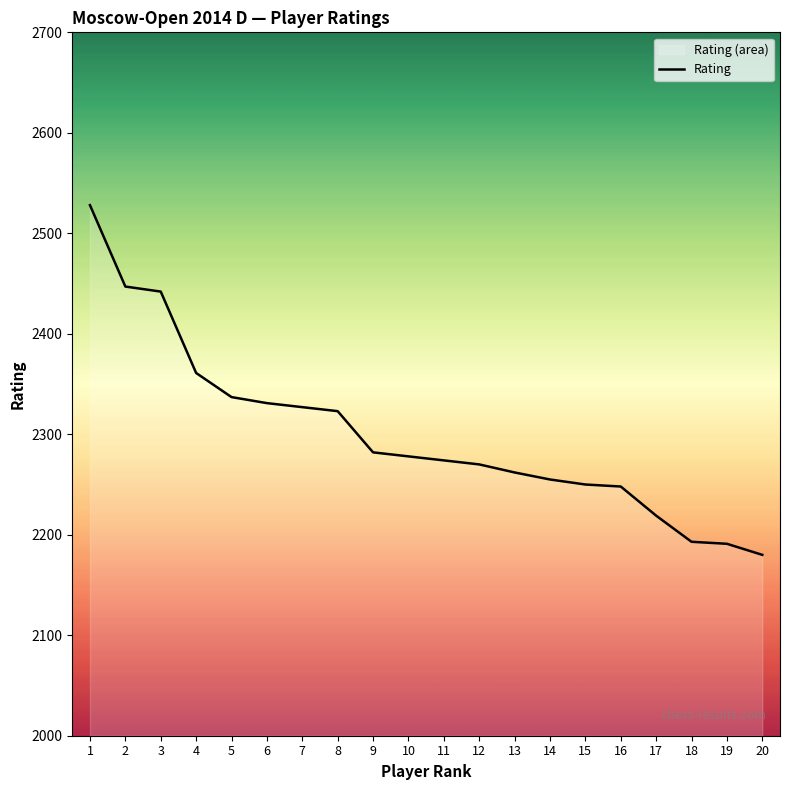

List the labels in order of value, largest first.

1, 2, 3, 4, 5, 6, 7, 8, 9, 10, 11, 12, 13, 14, 15, 16, 17, 18, 19, 20